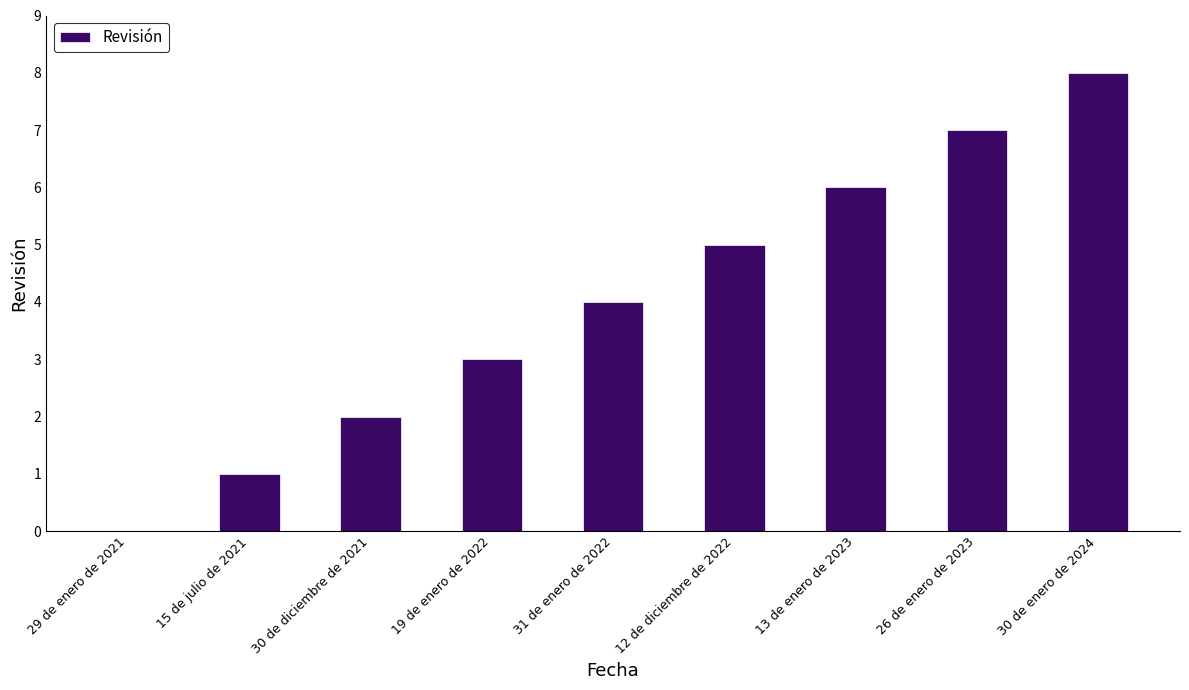

What is the difference between the values at 30 de enero de 2024 and 26 de enero de 2023?

1